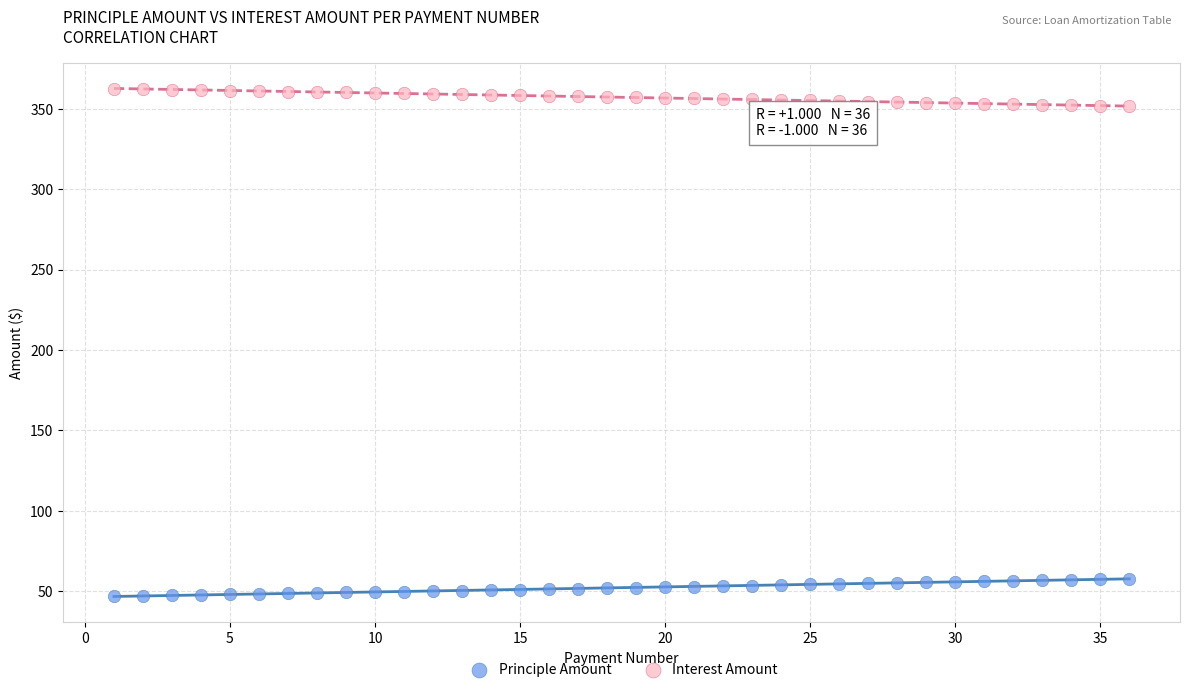

Which series reaches the maximum Y coordinate?

Interest Amount